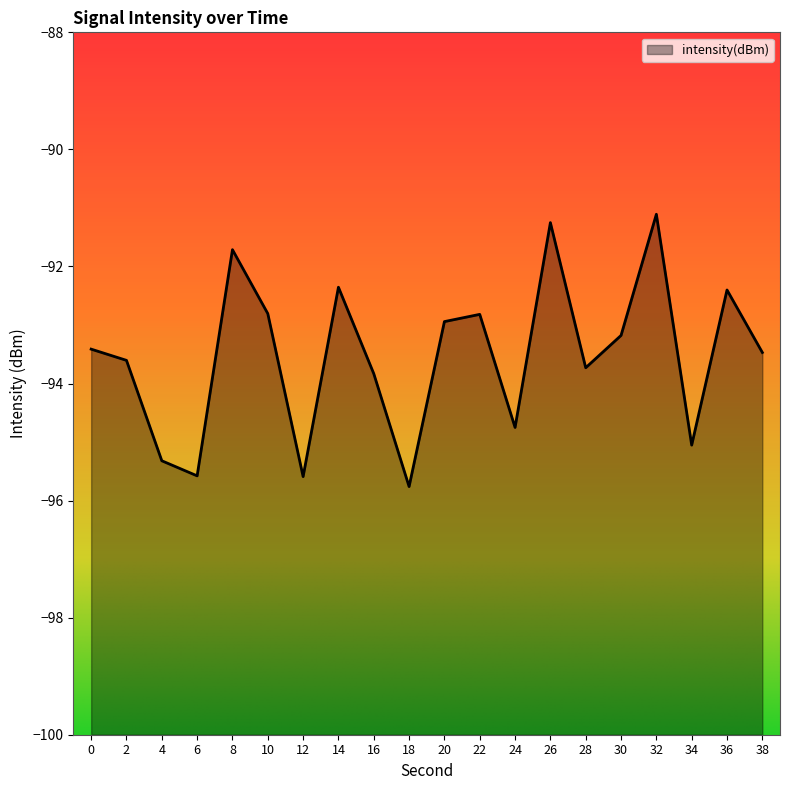

True or false: the data shows -93.7 at 28.

True